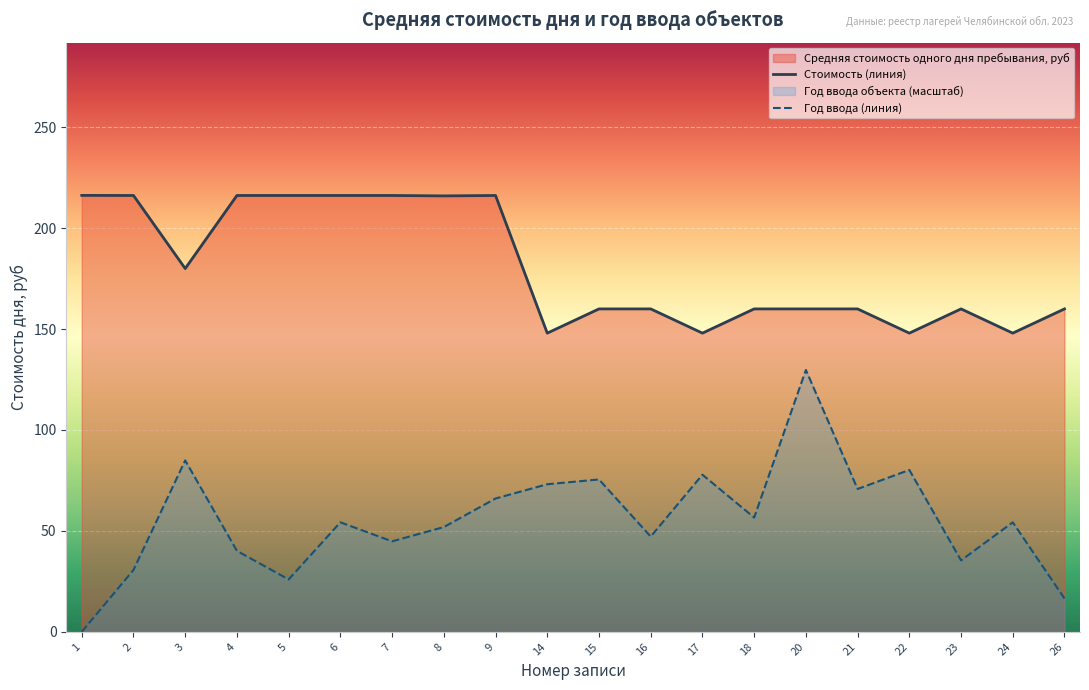

Is it true that Дата ввода объектов в эксплуатацию equals 73.1 at 14?

True